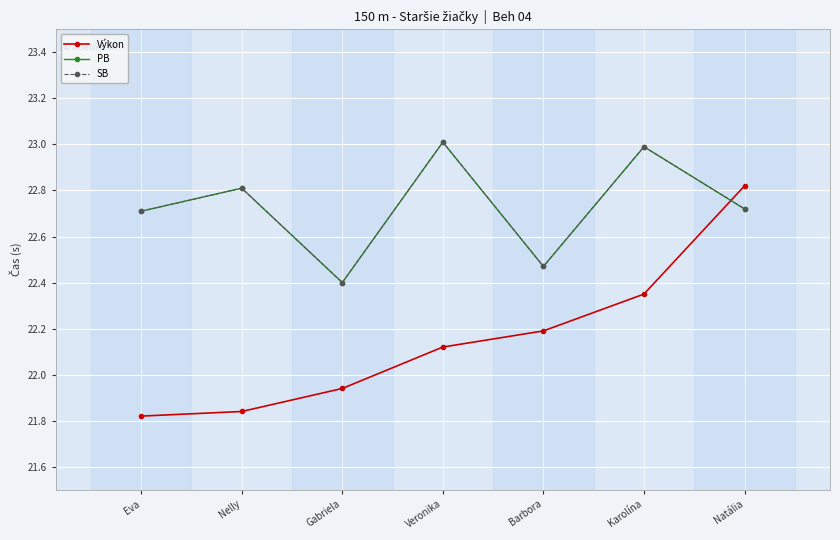

Does the chart have visible grid lines?

Yes